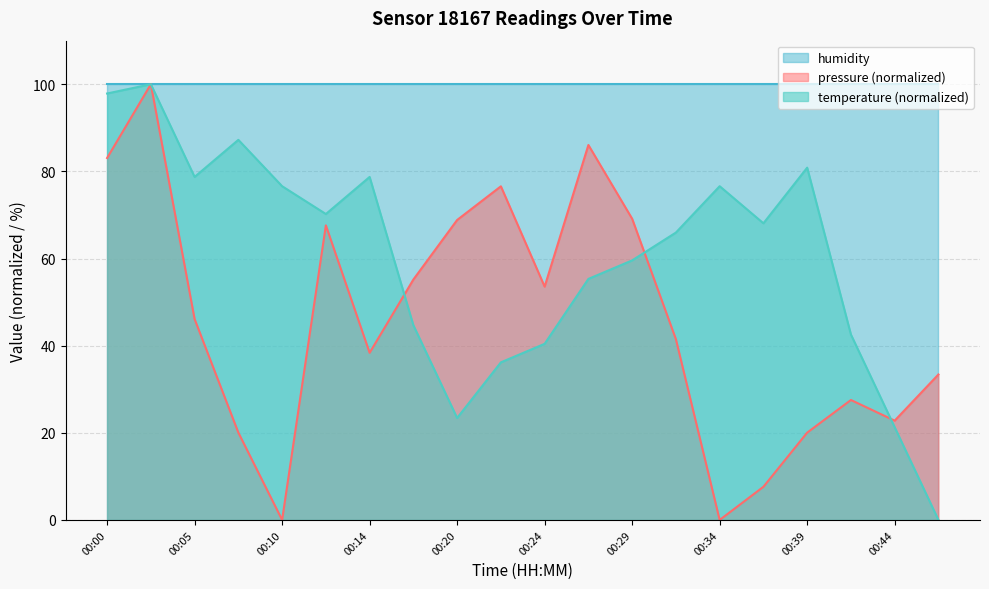

Is the value of temperature at 00:00 greater than the value of pressure at 00:12?

Yes